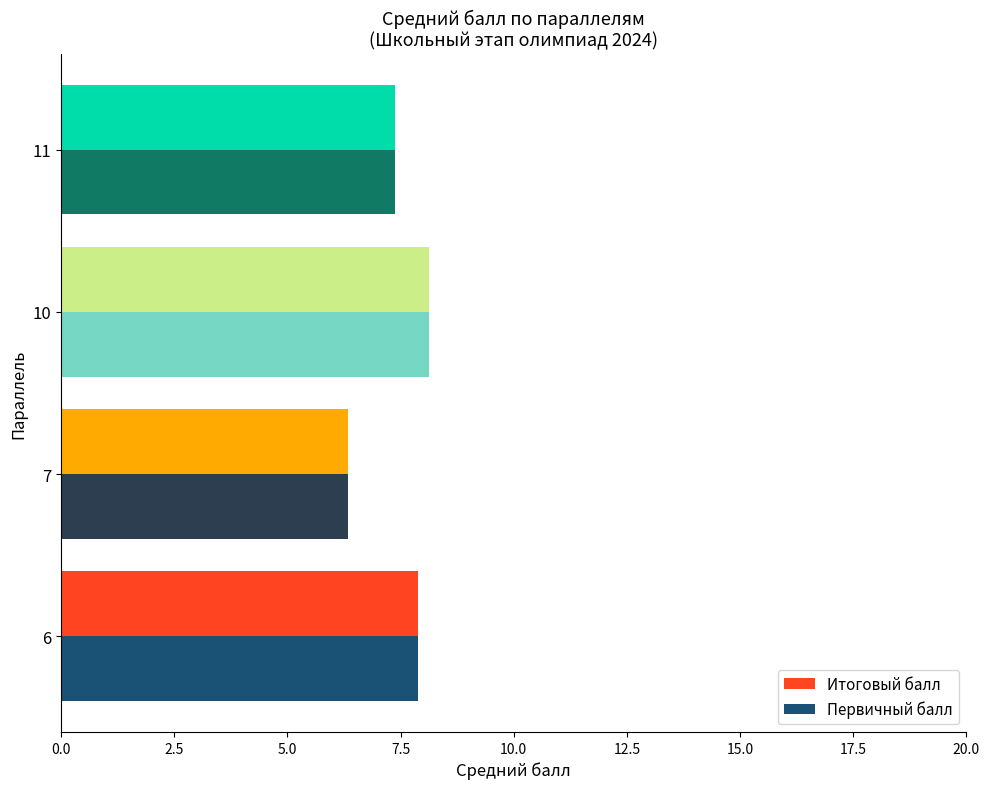

What is the sum of all Первичный балл values?

29.7